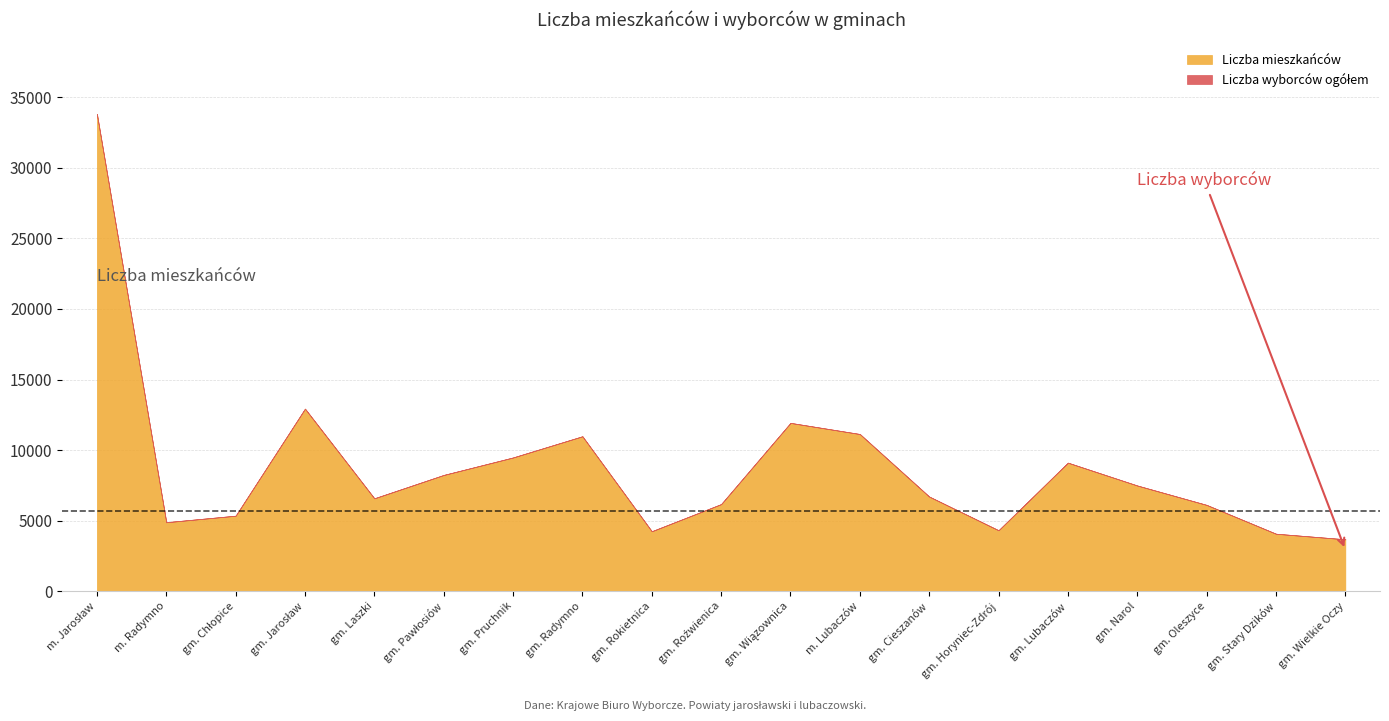

At how many categories does at least one series exceed 10943?

5